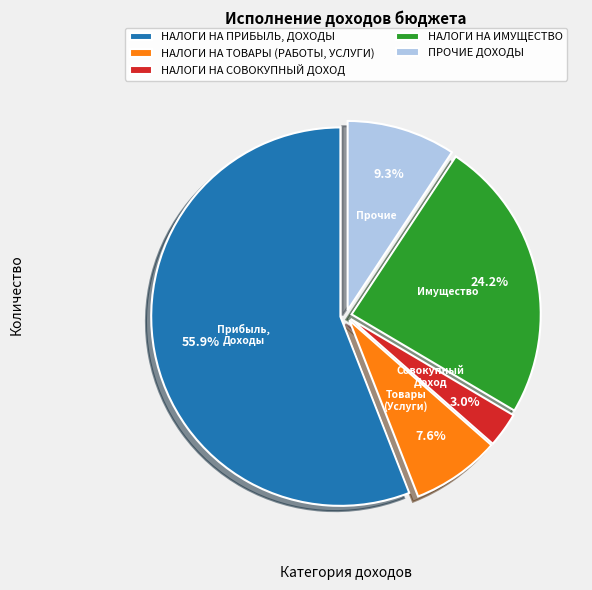

How many slices are in this pie chart?

5